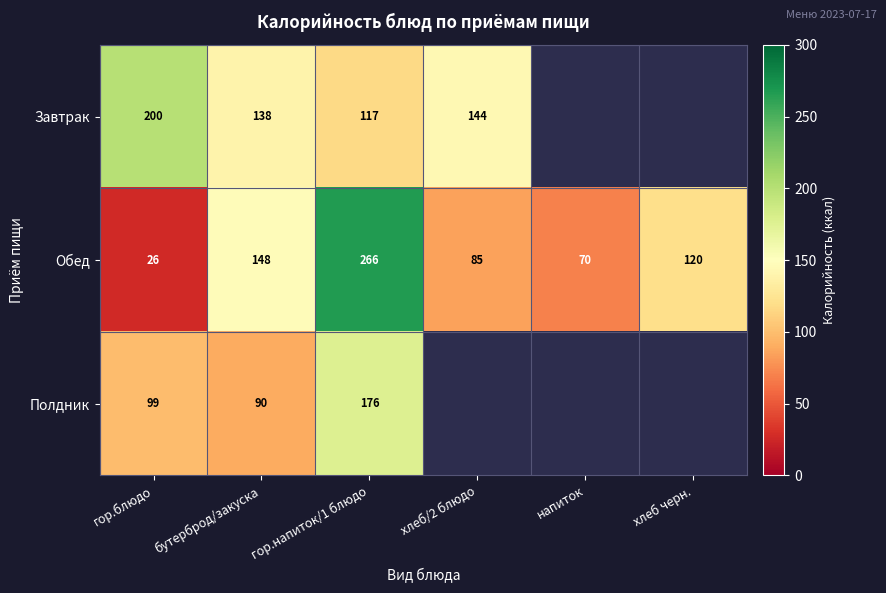

The value of Полдник at гор.напиток/1 блюдо is 176.0. True or false?

True